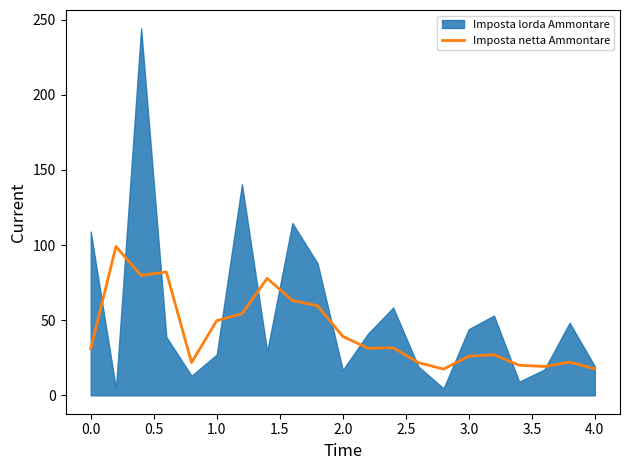

The value of Imposta netta Ammontare at 3.0 is 44.3. True or false?

False